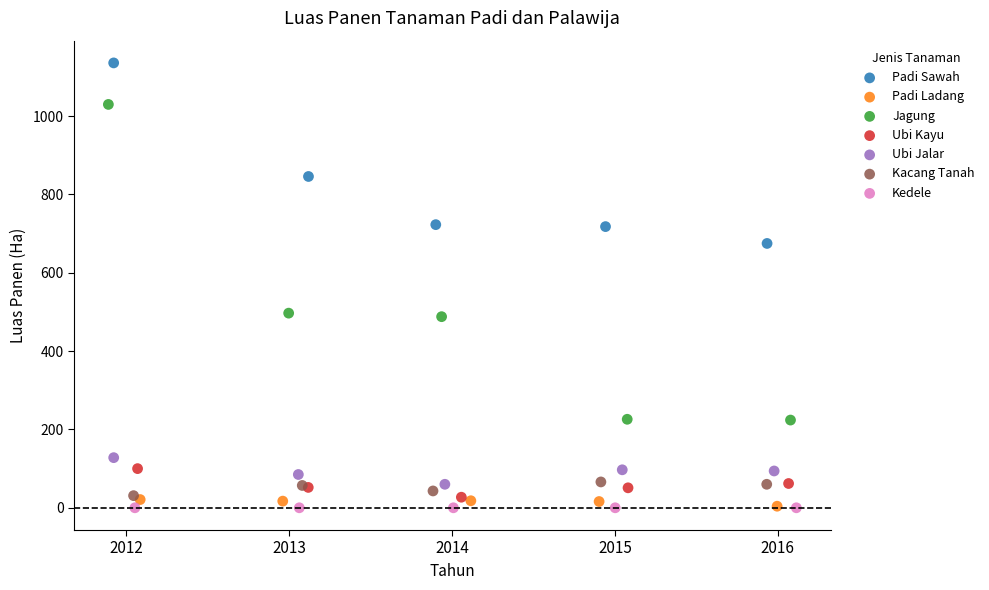

Which series reaches the maximum Y coordinate?

Padi Sawah